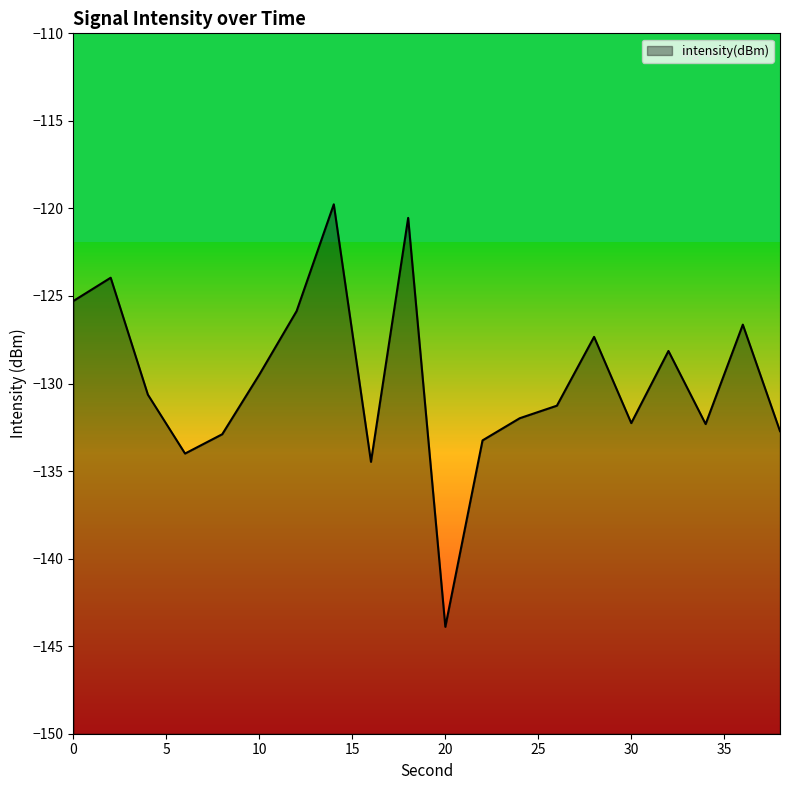

Between 10 and 18, which is larger?

18